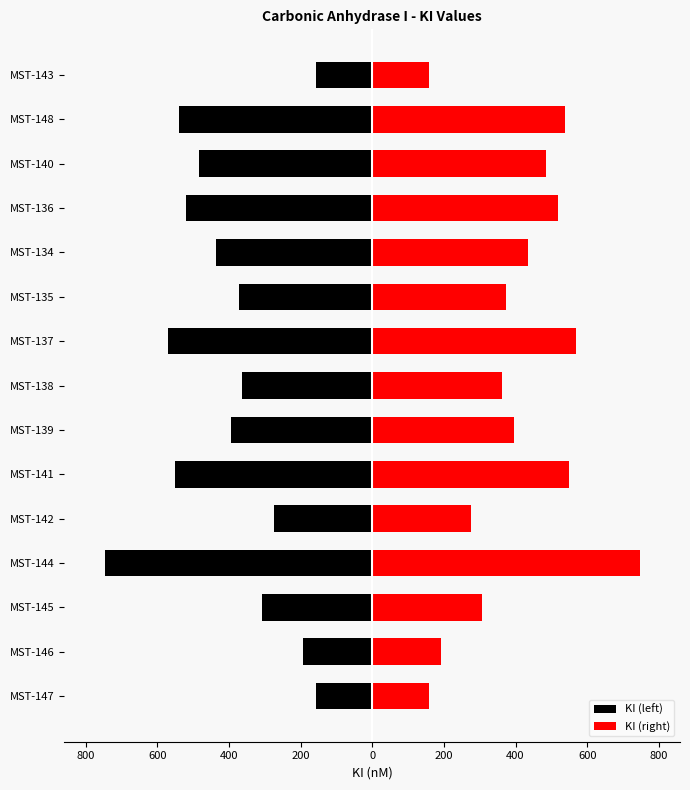

What is the highest value of the KI (right) series?

747